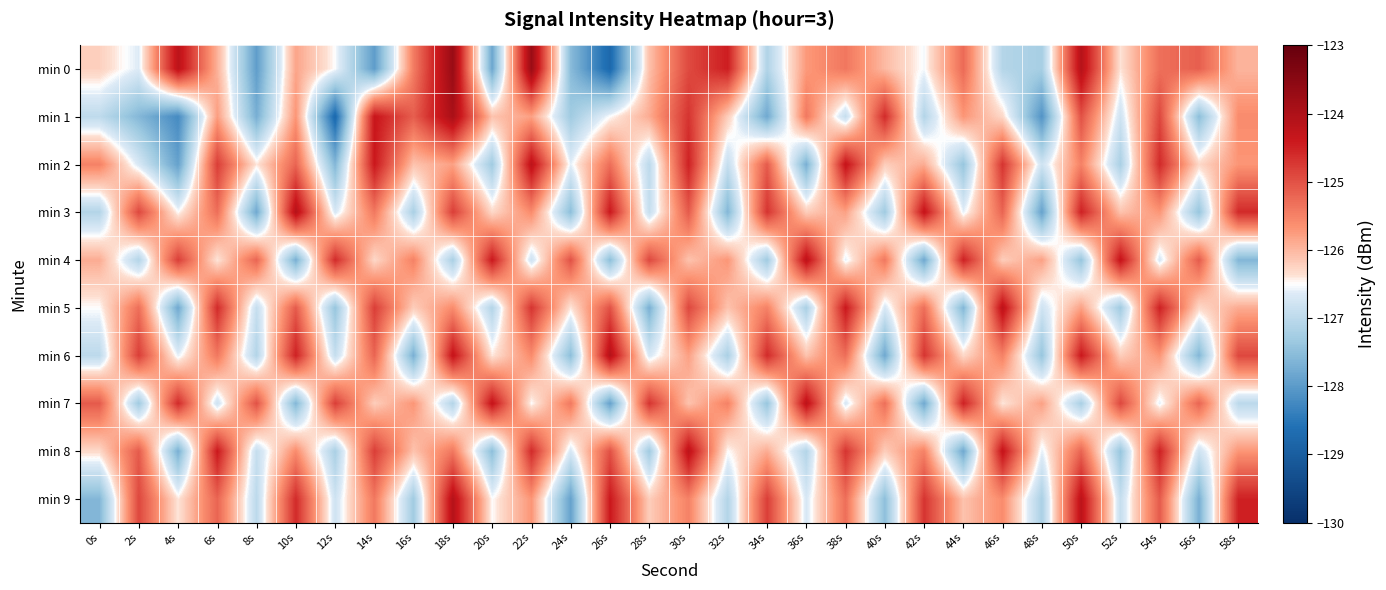

List the series in order of their peak value, highest first.

min 0, min 1, min 3, min 6, min 9, min 2, min 4, min 5, min 7, min 8